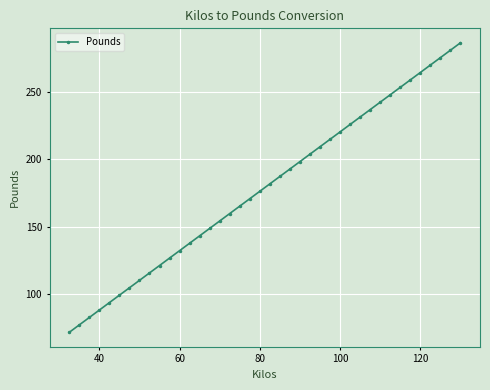

True or false: the data has more than 1 interior local peaks.

False